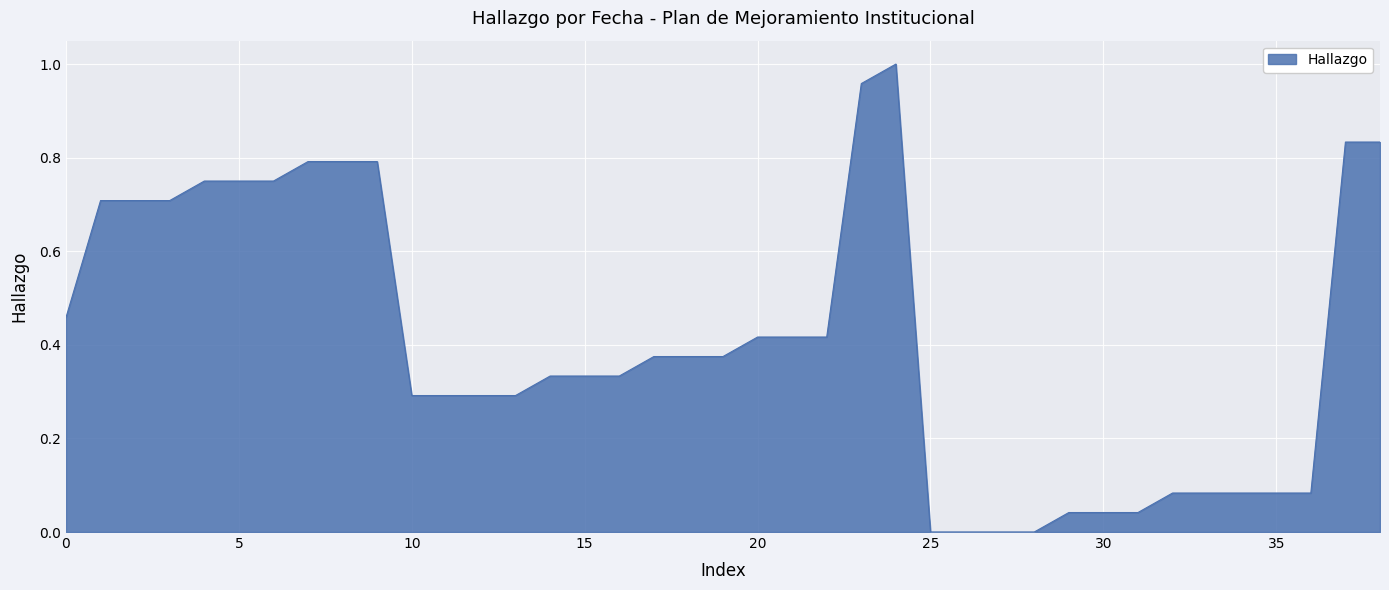

Reading left to right, list all the values displayed in this chart.

0.5	0.7	0.7	0.7	0.8	0.8	0.8	0.8	0.8	0.8	0.3	0.3	0.3	0.3	0.3	0.3	0.3	0.4	0.4	0.4	0.4	0.4	0.4	1.0	1.0	0.0	0.0	0.0	0.0	0.0	0.0	0.0	0.1	0.1	0.1	0.1	0.1	0.8	0.8